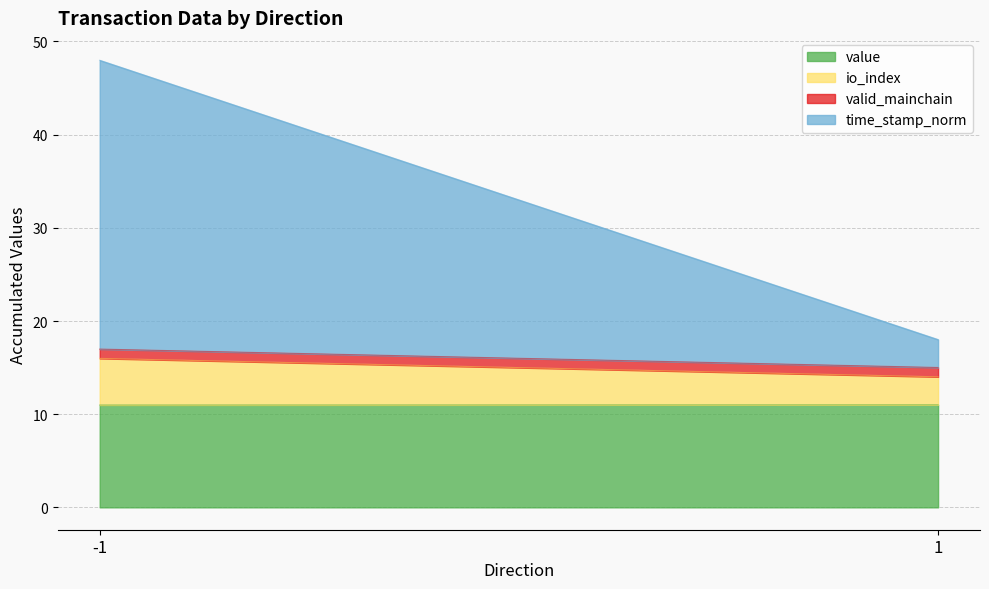

Reading left to right, extract all data points from this chart.

value: 11.0	11.0
io_index: 5.0	3.0
valid_mainchain: 1.0	1.0
time_stamp_norm: 31.0	3.0